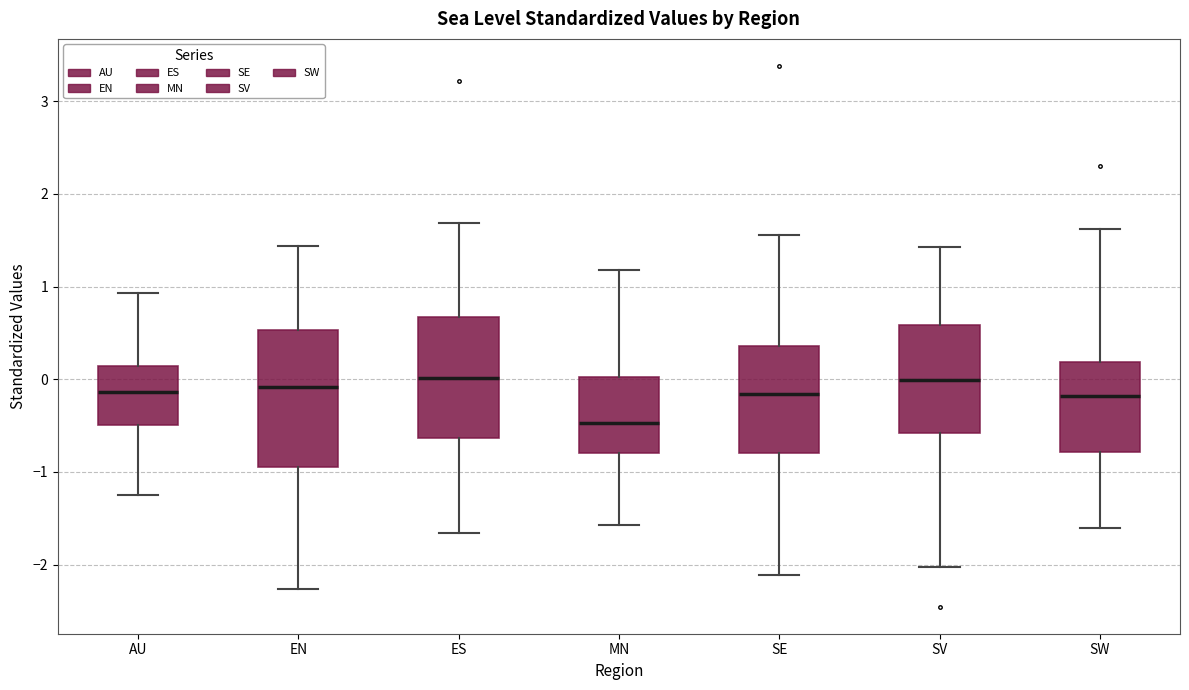

Reading left to right, read every box against the y-axis: the position of its median line, the range the box covers, and the ends of its whiskers. The values are not printed on the chart, so give them approximately, as read against the axis.

AU: median -0.1, box -0.5 to 0.1, whiskers -1.2 to 0.9
EN: median -0.1, box -1.0 to 0.5, whiskers -2.3 to 1.4
ES: median 0.0, box -0.6 to 0.7, whiskers -1.7 to 1.7
MN: median -0.5, box -0.8 to 0.0, whiskers -1.6 to 1.2
SE: median -0.2, box -0.8 to 0.4, whiskers -2.1 to 1.6
SV: median 0.0, box -0.6 to 0.6, whiskers -2.0 to 1.4
SW: median -0.2, box -0.8 to 0.2, whiskers -1.6 to 1.6